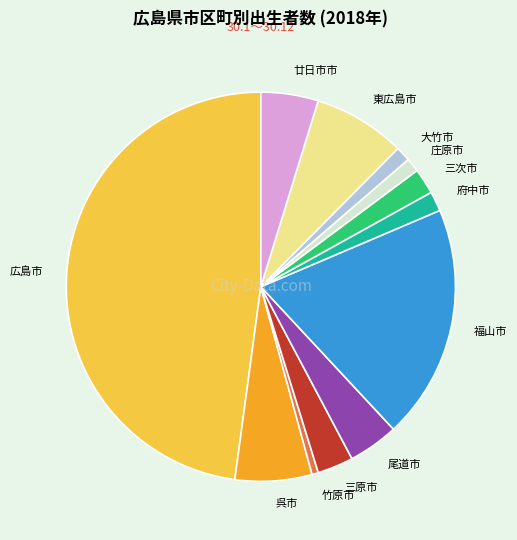

How many slices are in this pie chart?

12